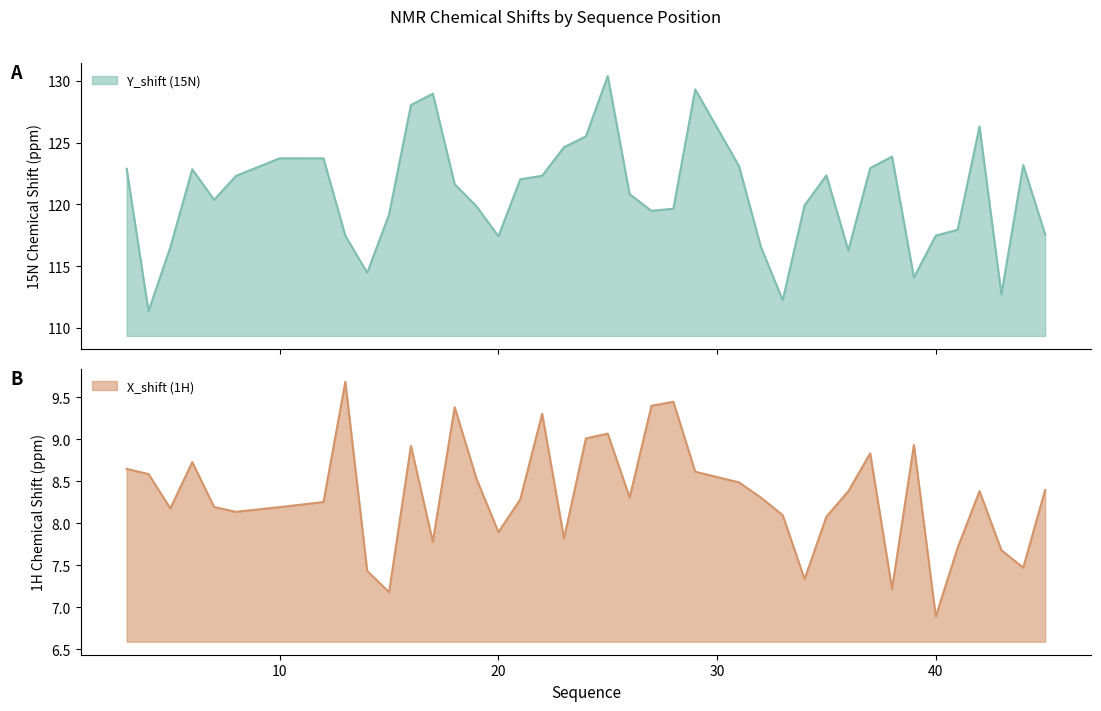

What is the average value of the Y_shift series?

120.8